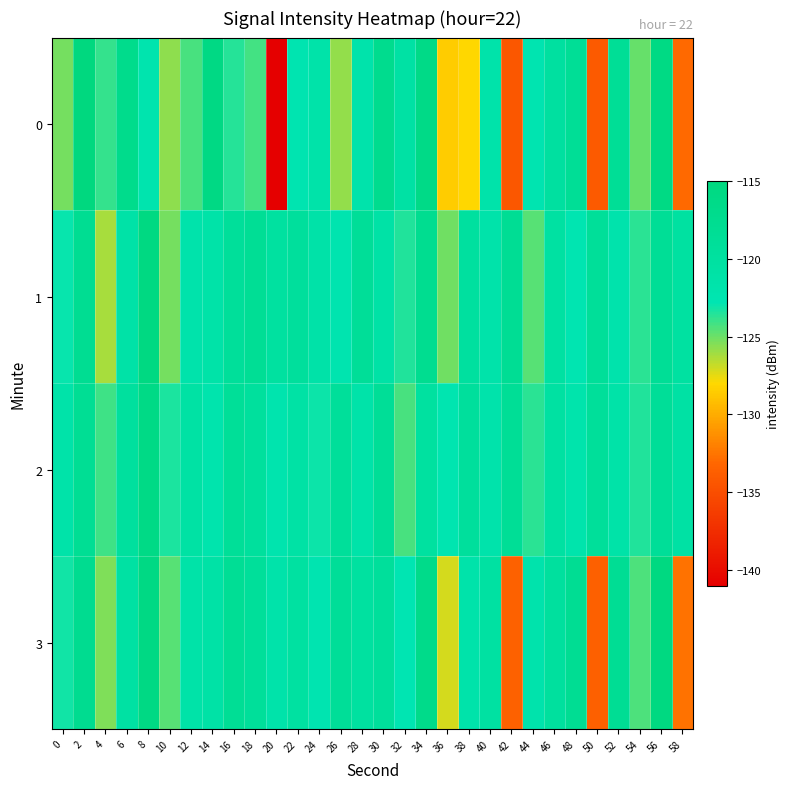

Reading left to right, transcribe all the data shown in this chart.

0: 0=-125.2	2=-114.9	4=-123.8	6=-117.1	8=-122.3	10=-125.7	12=-124.3	14=-115.7	16=-123.5	18=-124.2	20=-141.1	22=-122.5	24=-121.5	26=-125.9	28=-121.7	30=-117.4	32=-120.6	34=-116.2	36=-128.5	38=-128.0	40=-121.5	42=-134.2	44=-122.4	46=-120.1	48=-118.5	50=-134.1	52=-118.6	54=-124.9	56=-115.8	58=-133.0
1: 0=-122.9	2=-117.9	4=-126.2	6=-121.1	8=-115.4	10=-125.2	12=-121.8	14=-121.4	16=-119.1	18=-118.4	20=-120.1	22=-119.5	24=-121.2	26=-122.3	28=-118.8	30=-121.0	32=-123.5	34=-117.7	36=-125.1	38=-119.9	40=-121.7	42=-118.2	44=-124.6	46=-120.3	48=-122.7	50=-119.0	52=-121.9	54=-123.7	56=-118.5	58=-120.2
2: 0=-121.5	2=-118.3	4=-124.1	6=-119.8	8=-116.2	10=-123.4	12=-120.7	14=-122.1	16=-118.9	18=-119.6	20=-122.3	22=-120.8	24=-123.1	26=-119.2	28=-121.5	30=-118.7	32=-124.3	34=-120.1	36=-122.6	38=-119.4	40=-121.8	42=-118.5	44=-123.7	46=-120.3	48=-122.0	50=-119.1	52=-121.3	54=-123.5	56=-118.8	58=-120.6
3: 0=-123.2	2=-117.6	4=-125.4	6=-120.5	8=-115.8	10=-124.6	12=-121.3	14=-120.9	16=-118.4	18=-119.1	20=-121.7	22=-120.2	24=-122.5	26=-118.8	28=-120.1	30=-119.3	32=-122.8	34=-116.7	36=-127.1	38=-121.6	40=-120.3	42=-133.5	44=-121.9	46=-119.7	48=-118.1	50=-133.6	52=-118.2	54=-124.4	56=-115.4	58=-132.6